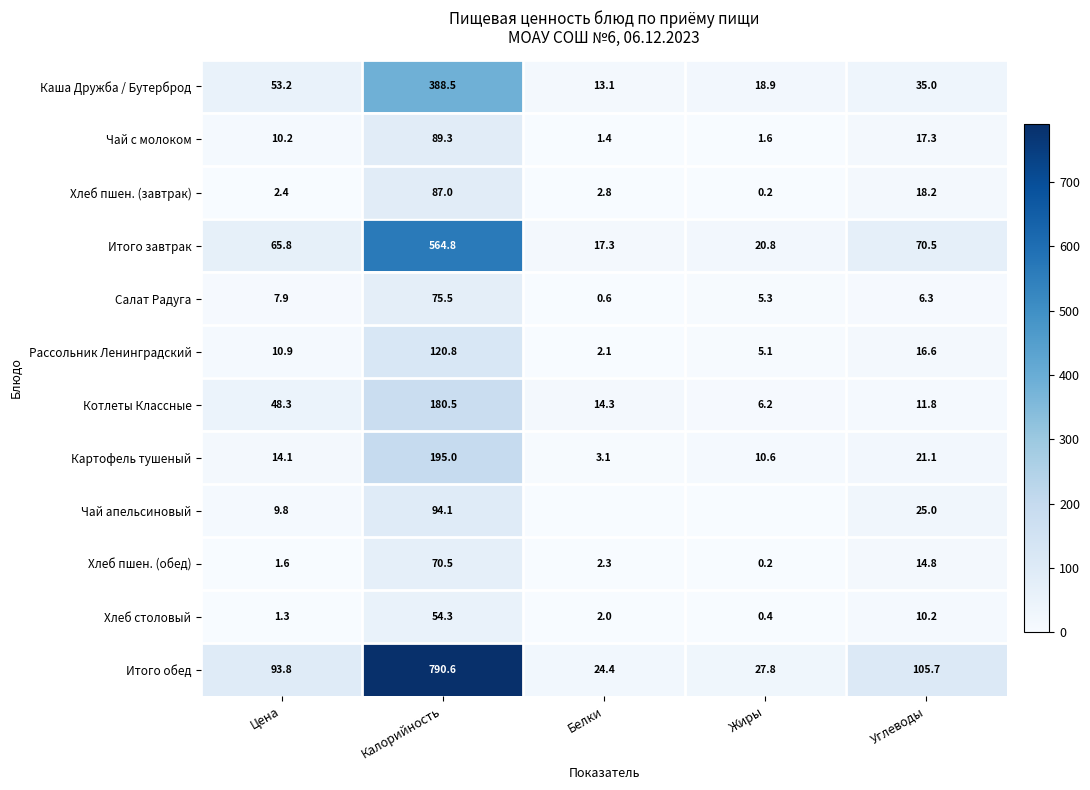

Read the Итого обед value at Жиры.

27.8